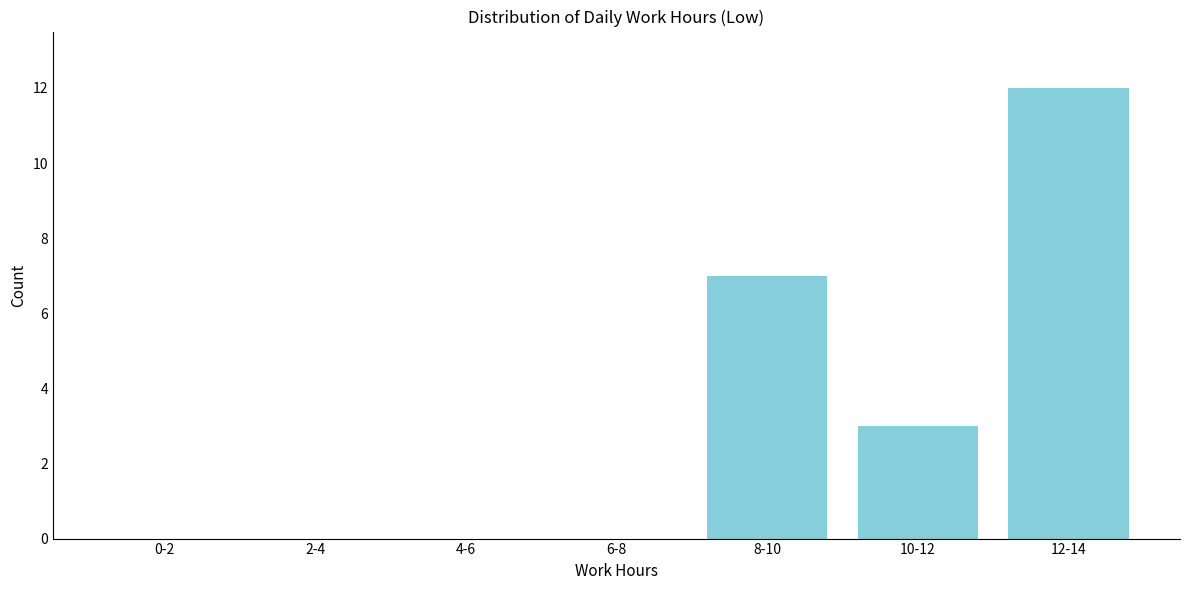

Reading left to right, extract all data points from this chart.

0-2=0	2-4=0	4-6=0	6-8=0	8-10=7	10-12=3	12-14=12